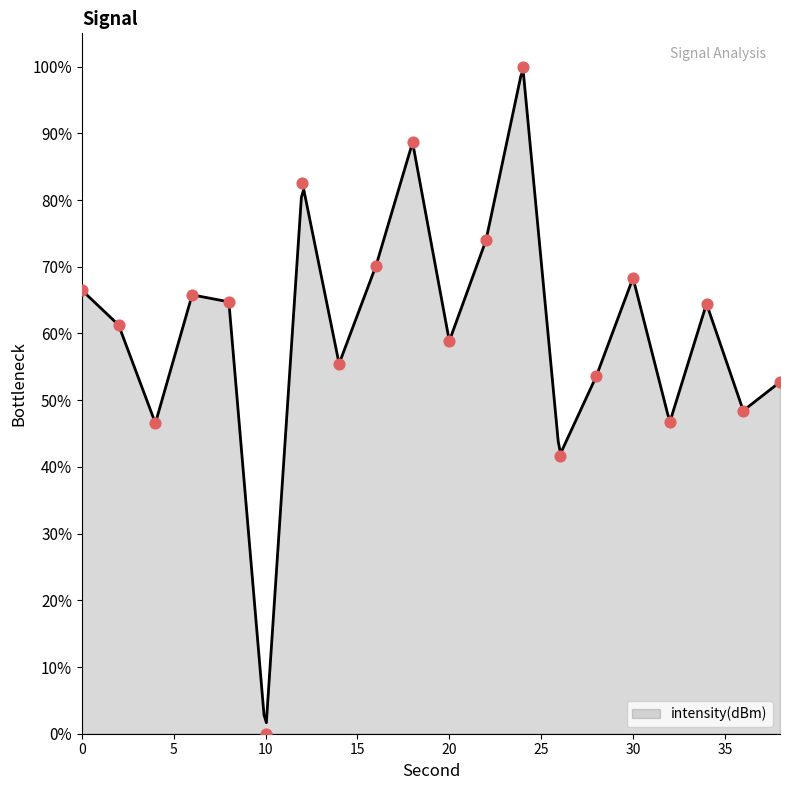

What is the change in value from 20 to 32?

-12.2